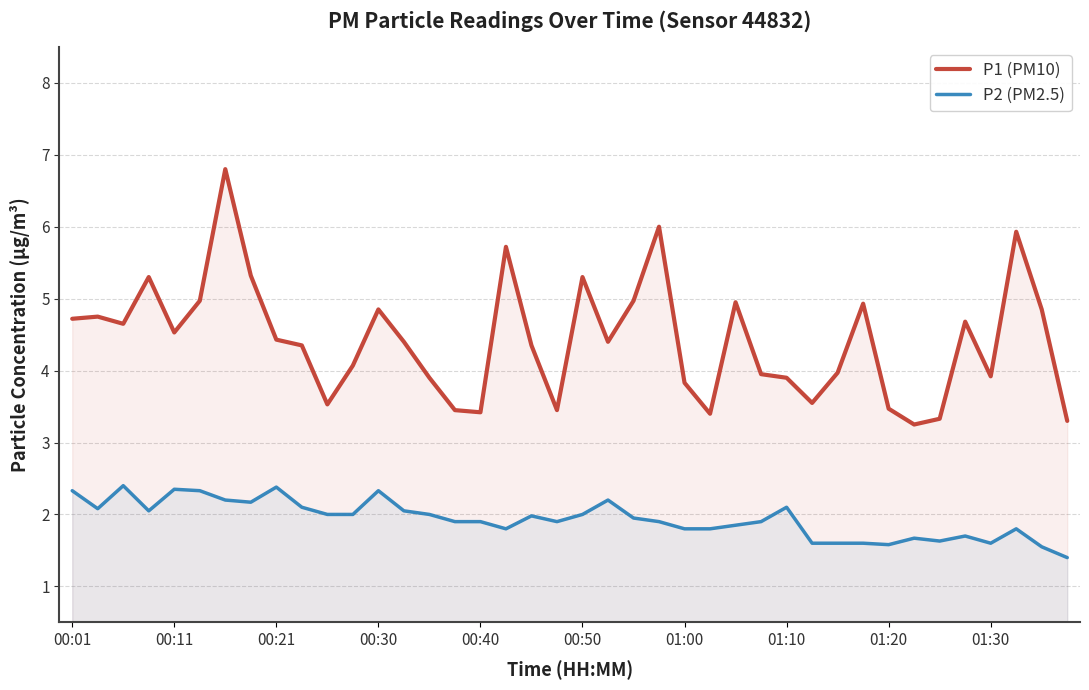

What is the total value across all series at 00:50?

7.3